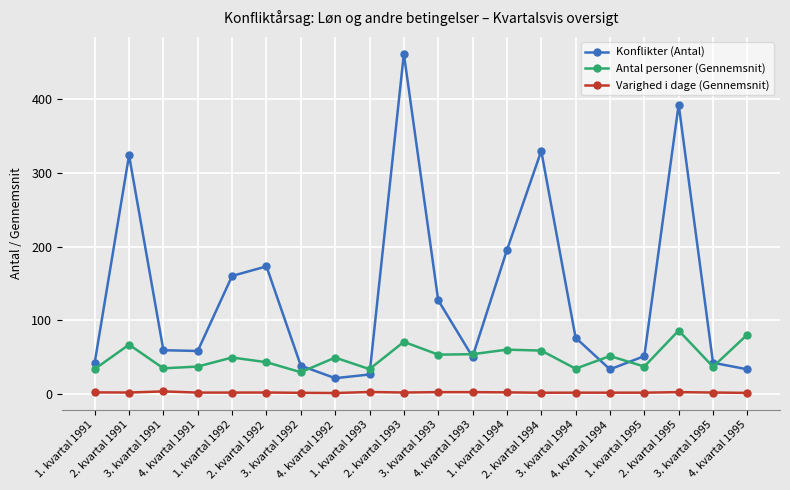

What is the value of the Varighed i dage (Gennemsnit) point at the 6th from the left?

1.5